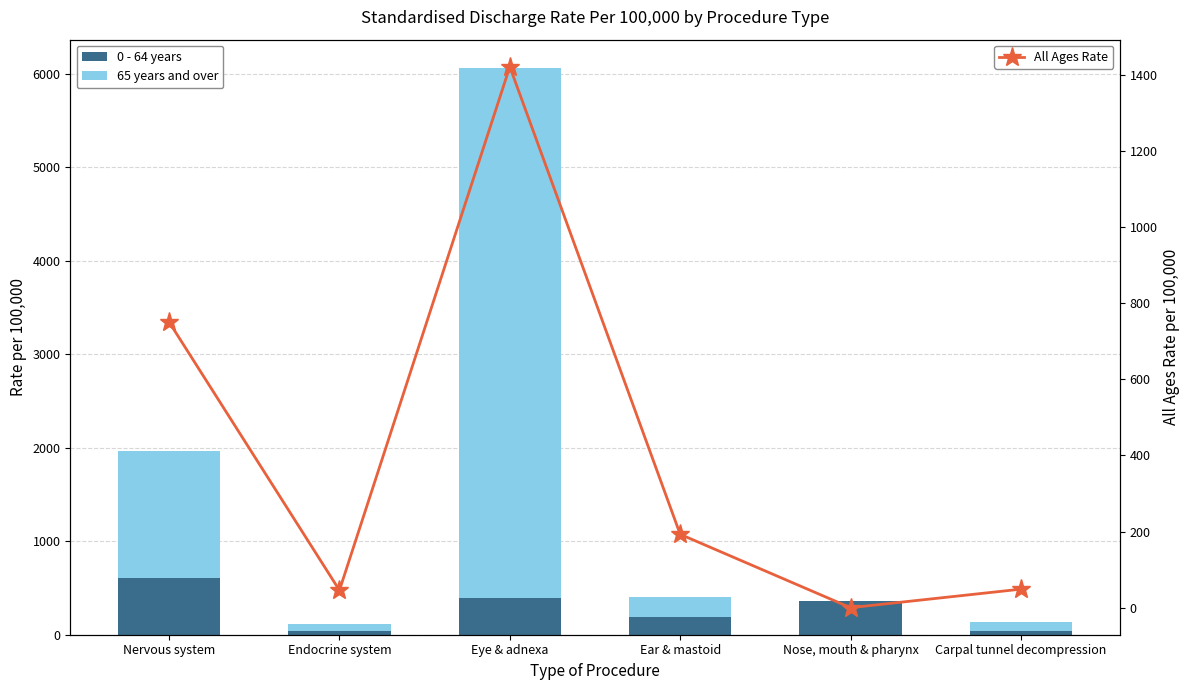

What is the label of the 2nd bar from the right?

Nose, mouth & pharynx